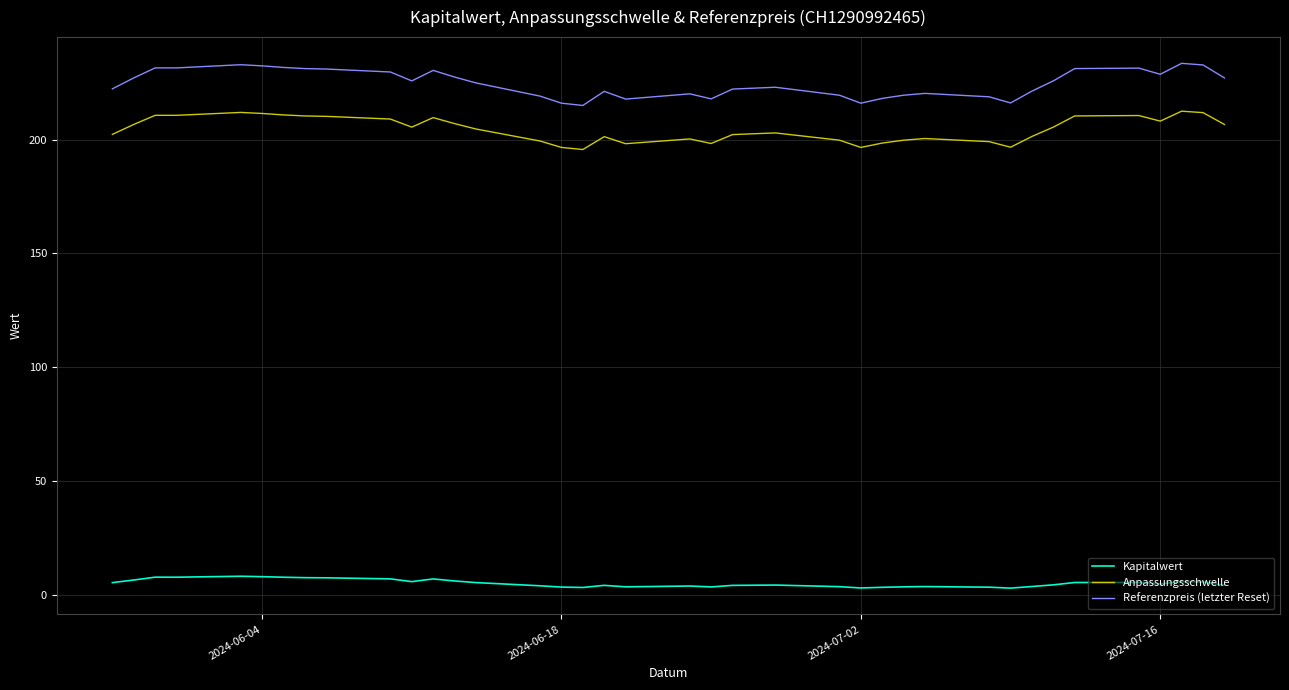

List the series in order of their peak value, highest first.

Referenzpreis (letzter Reset), Anpassungsschwelle, Kapitalwert